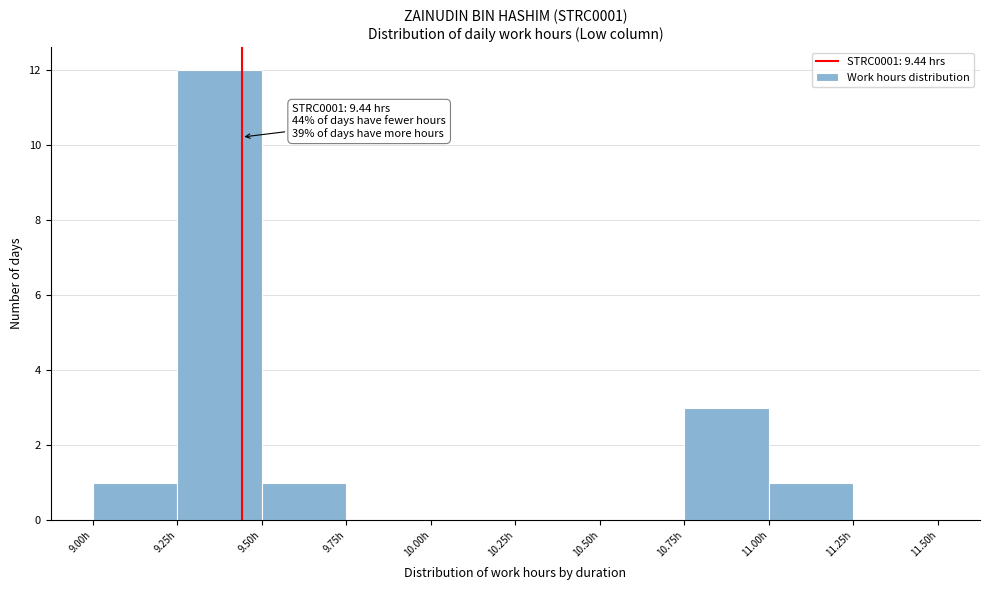

Over which range of the x-axis is the bar tallest?

9.25 to 9.50